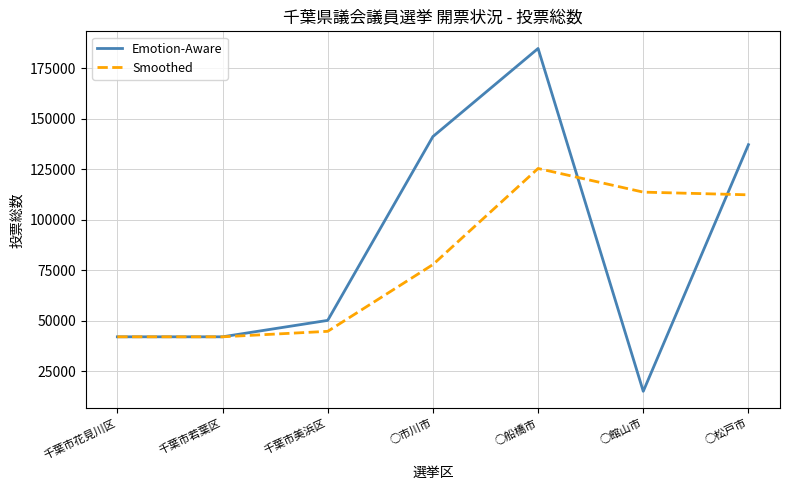

What position from the right is ○館山市?

2